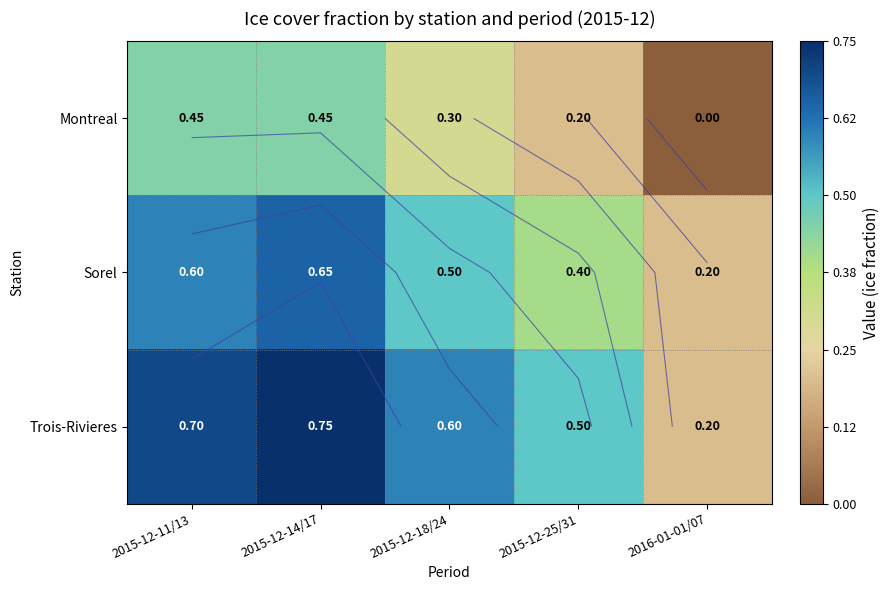

At which category is the sum across all series the highest?

2015-12-14/17